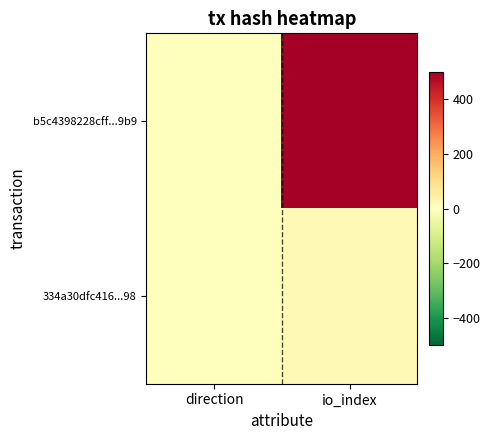

Which series has the largest total across all categories?

b5c4398228cff...9b9